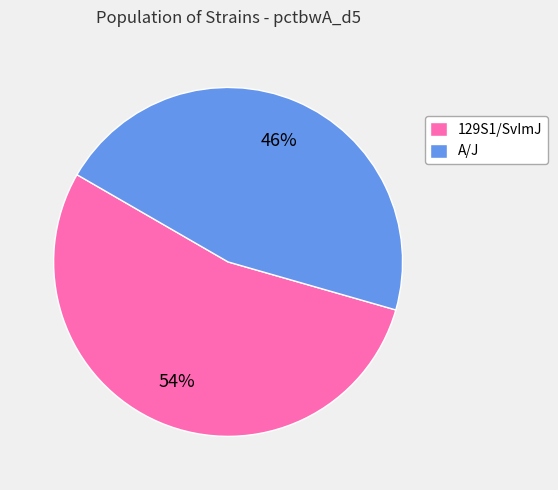

How many segments does this pie chart have?

2